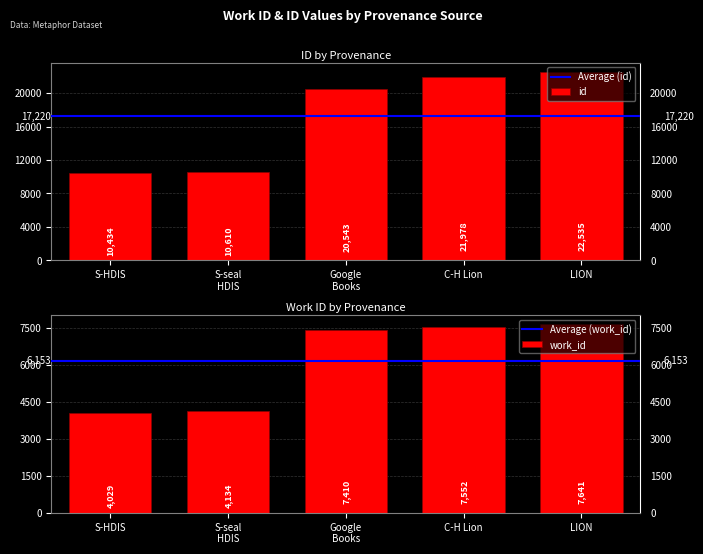

True or false: id has a value of 21978 at C-H Lion.

True